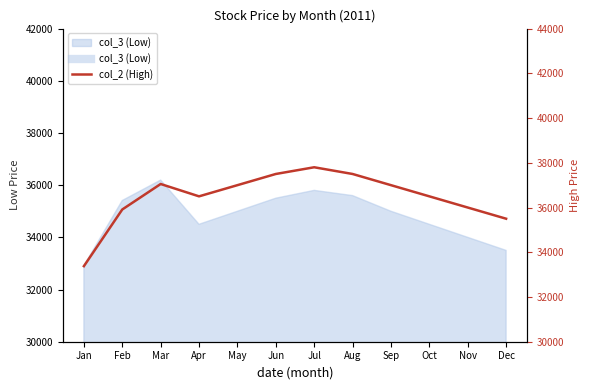

Approximately how many times larger is the value at Mar compared to Feb?

1.0